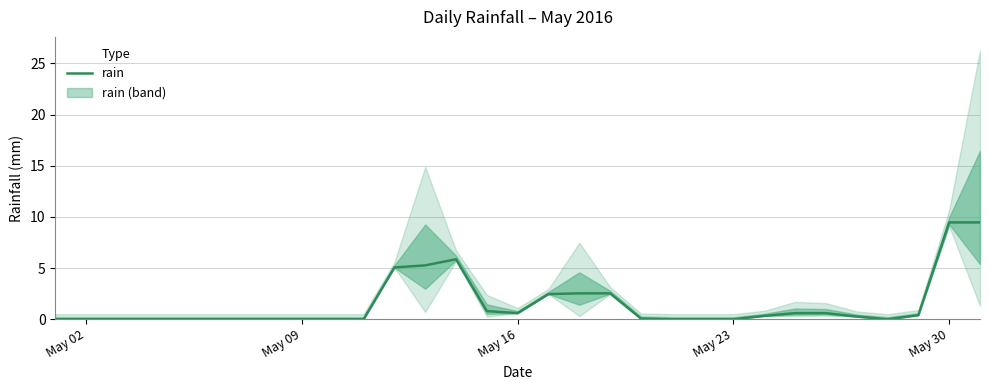

True or false: the data shows 0.1 at 25.

False